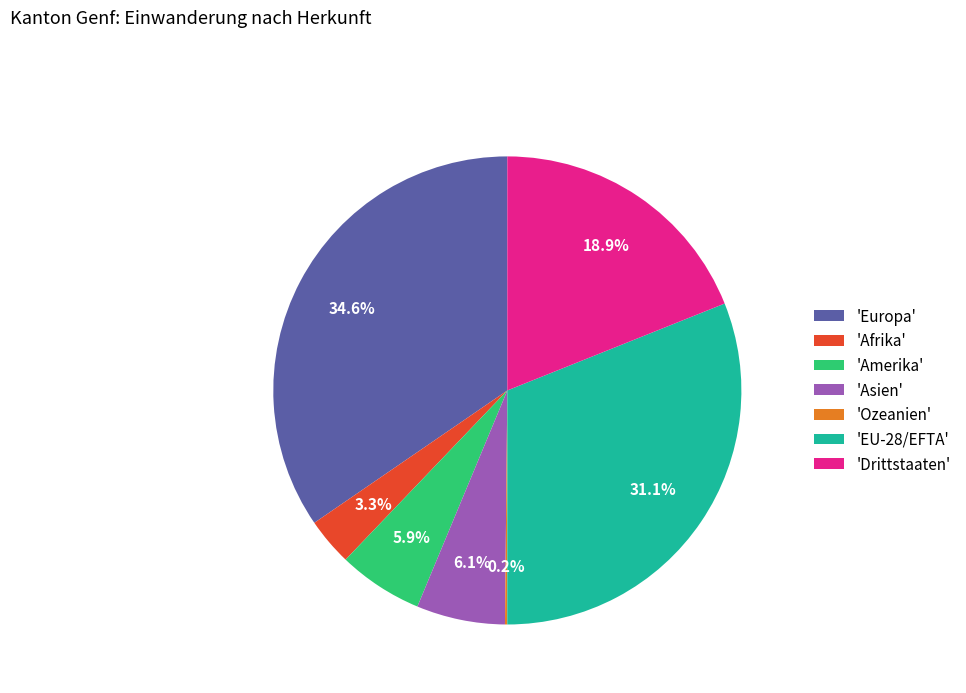

What is the ratio of the value at 'EU-28/EFTA' to the value at 'Drittstaaten'?

1.6